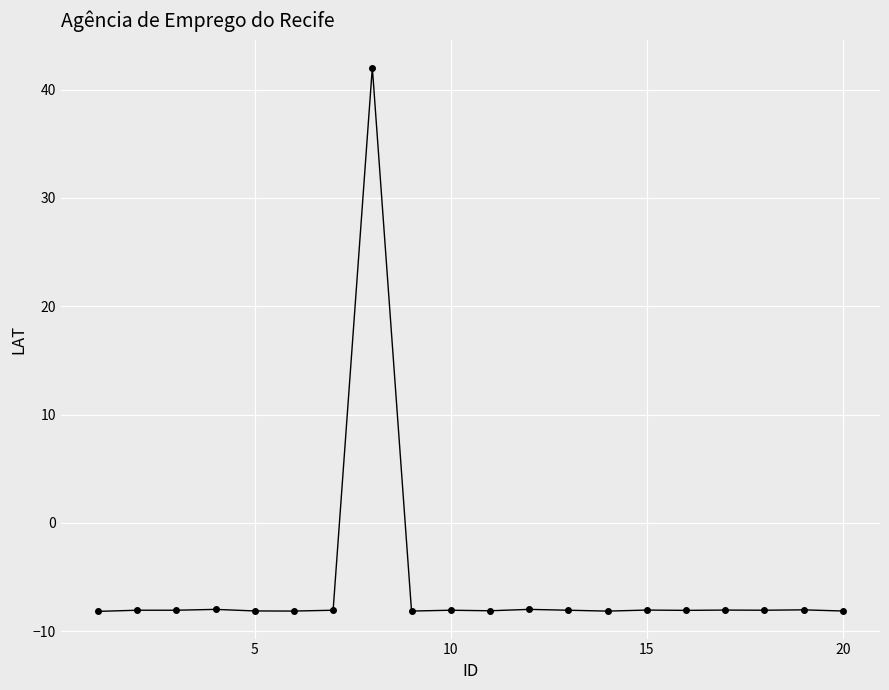

What is the sum of all values?

-111.4